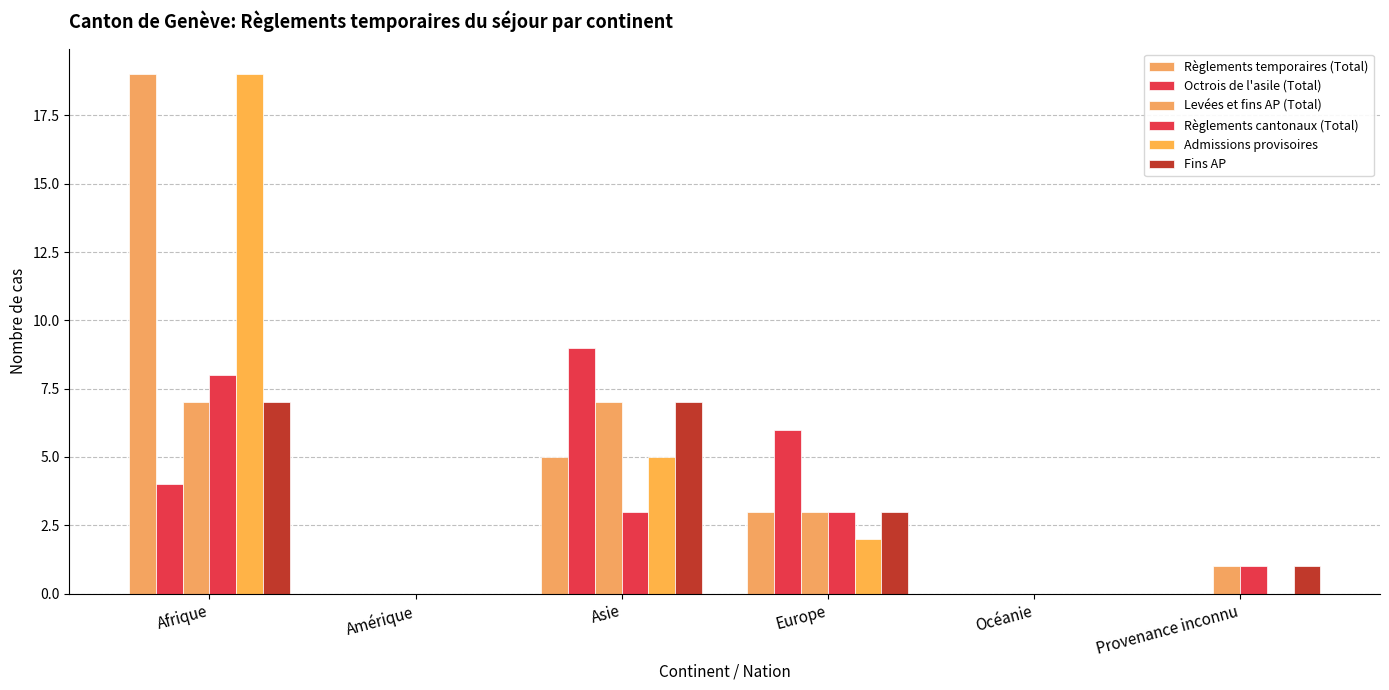

List the series in order of their peak value, highest first.

Règlements temporaires (Total), Admissions provisoires, Octrois de l'asile (Total), Règlements cantonaux (Total), Levées et fins AP (Total), Fins AP